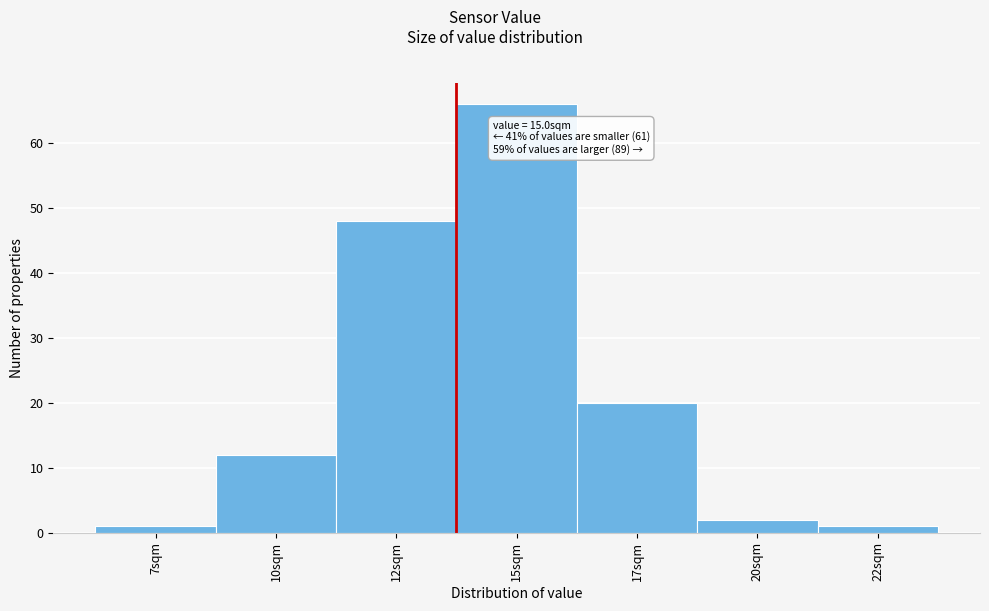

Reading left to right, list all the values displayed in this chart.

1	12	48	66	20	2	1